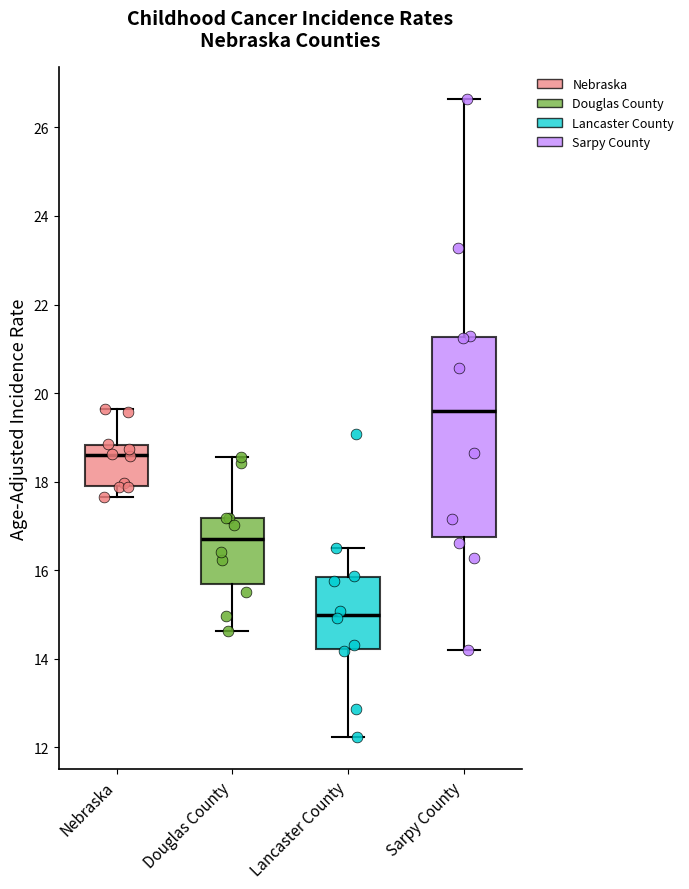

Reading left to right, read every box against the y-axis: the position of its median line, the range the box covers, and the ends of its whiskers. The values are not printed on the chart, so give them approximately, as read against the axis.

Nebraska: median 18.6, box 17.8 to 18.8, whiskers 17.6 to 19.6
Douglas County: median 16.8, box 15.6 to 17.2, whiskers 14.6 to 18.6
Lancaster County: median 15.0, box 14.2 to 15.8, whiskers 12.2 to 16.4
Sarpy County: median 19.6, box 16.8 to 21.2, whiskers 14.2 to 26.6